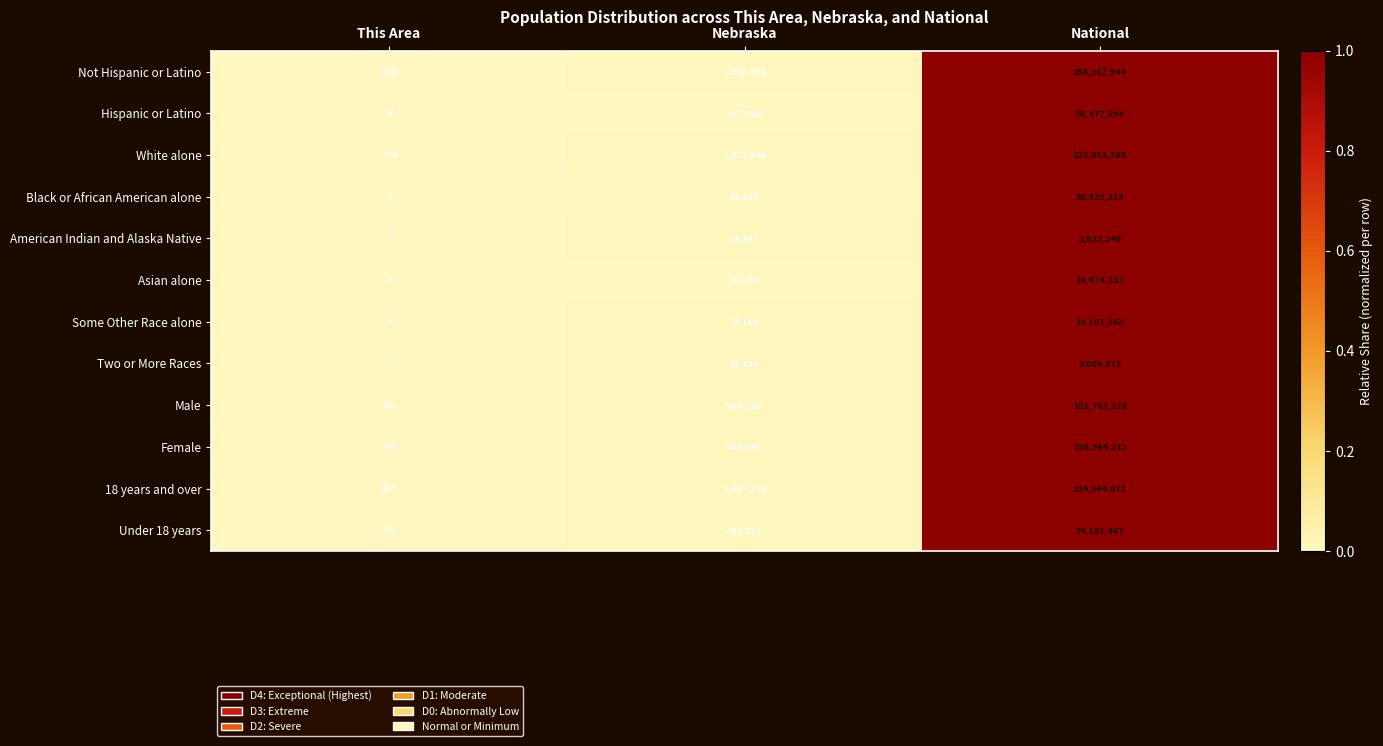

What is the difference between the maximum and minimum values in the Not Hispanic or Latino series?

258267326